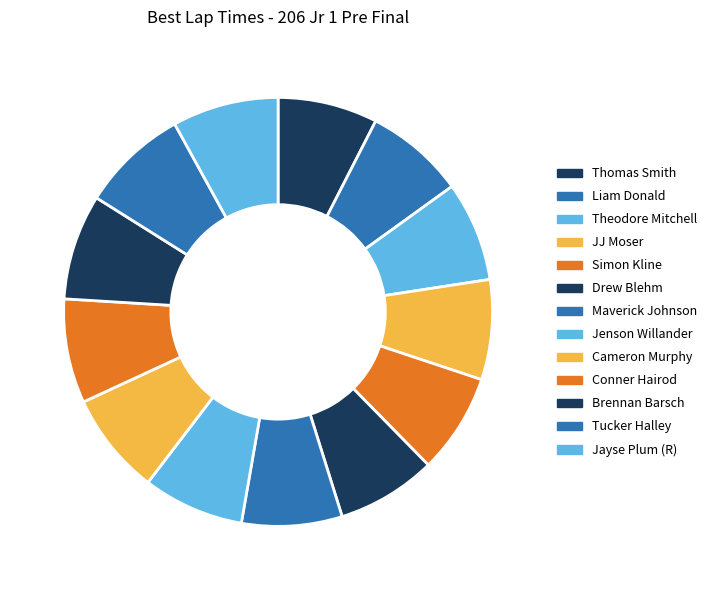

To the nearest percent, what percentage of the pie is Drew Blehm?

8%